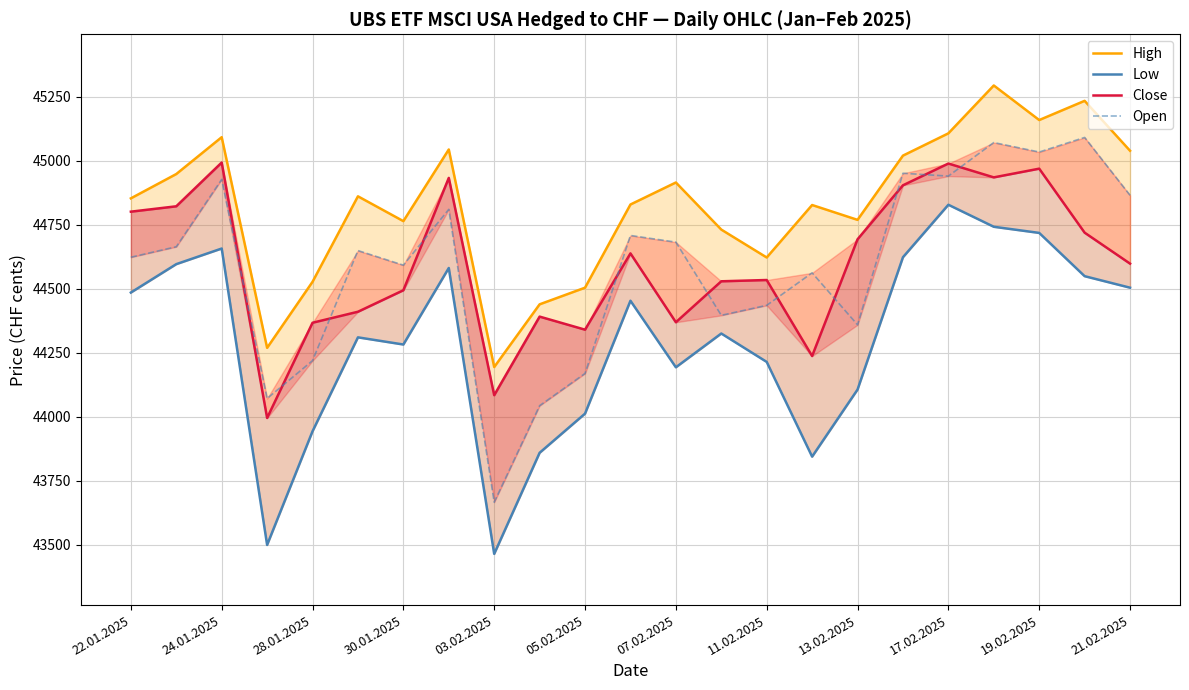

In Close, how many points are lower than both neighbors (excluding endpoints)?

6